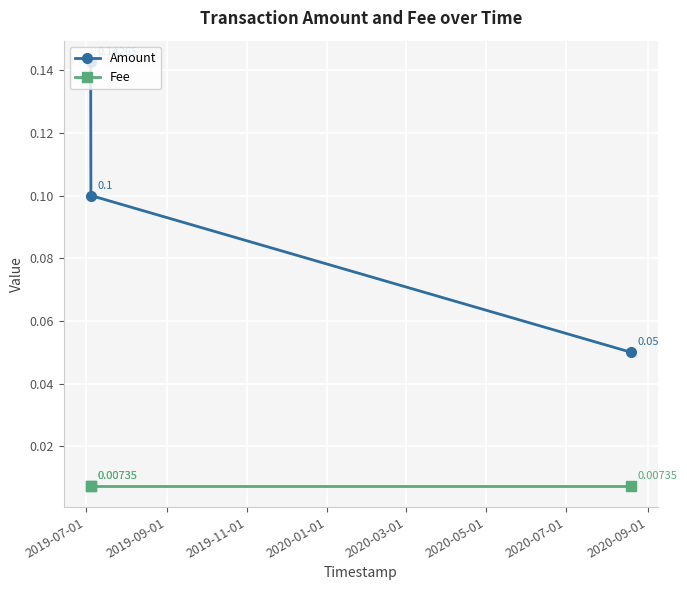

At how many categories does at least one series exceed 0?

3